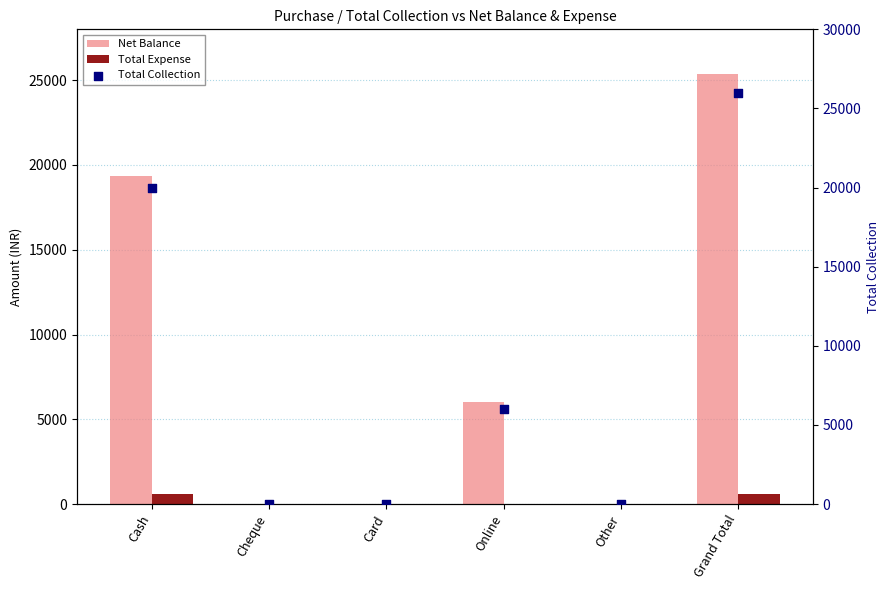

Which series has the widest spread of Y values?

Total Collection